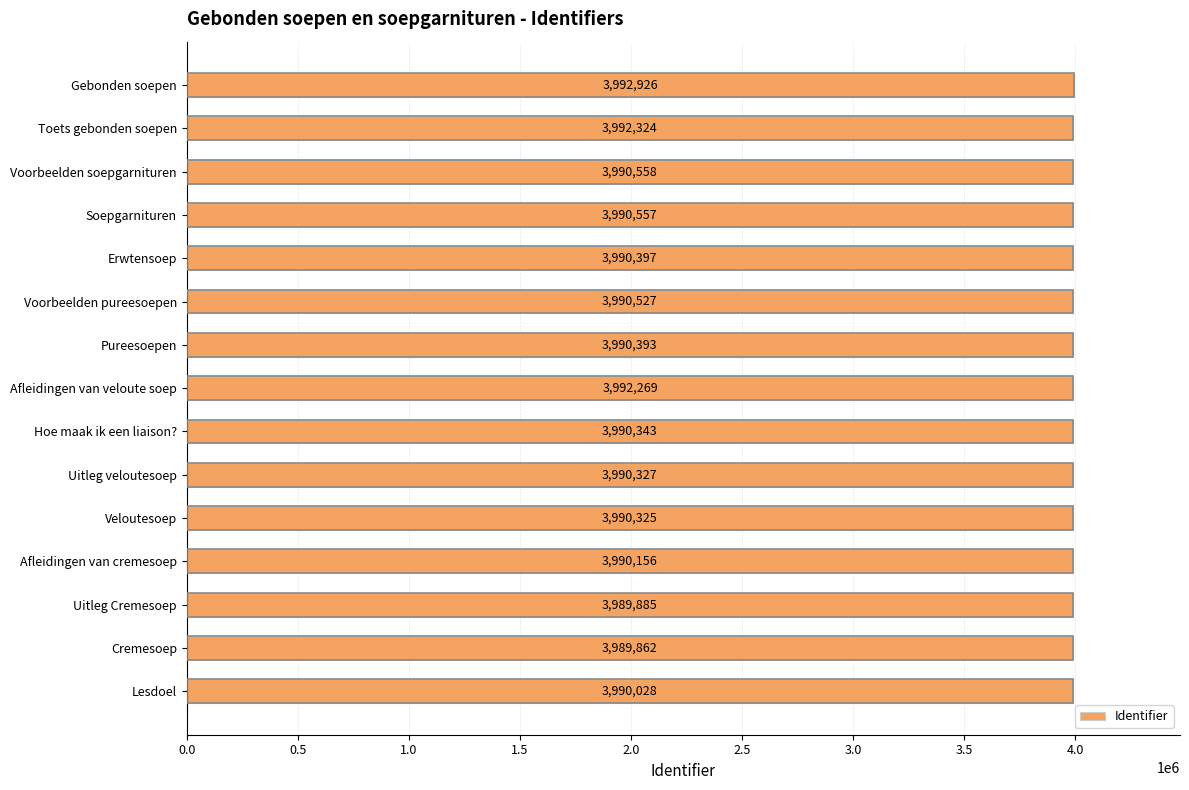

What is the average value?

3990725